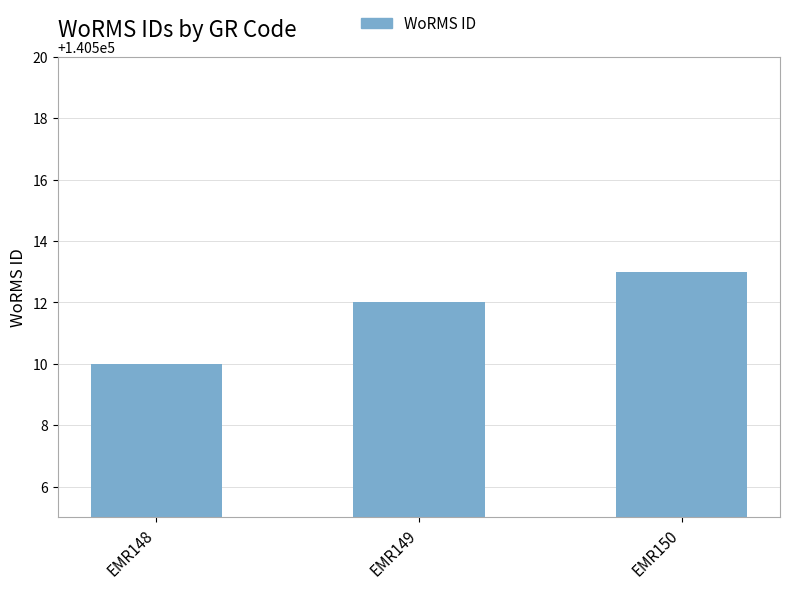

Is it true that the value at EMR148 is 140510?

True